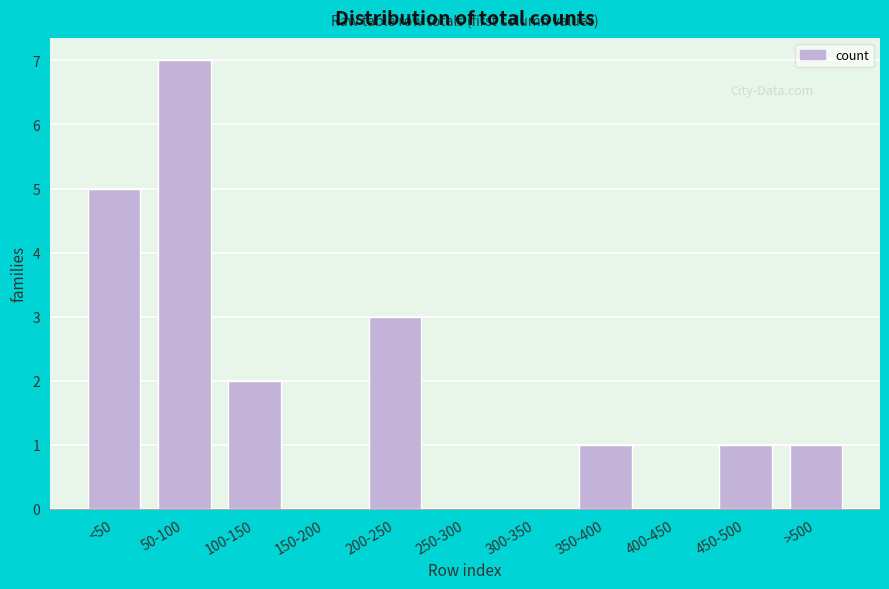

Reading right to left, list all the values displayed in this chart.

>500=1	450-500=1	400-450=0	350-400=1	300-350=0	250-300=0	200-250=3	150-200=0	100-150=2	50-100=7	<50=5